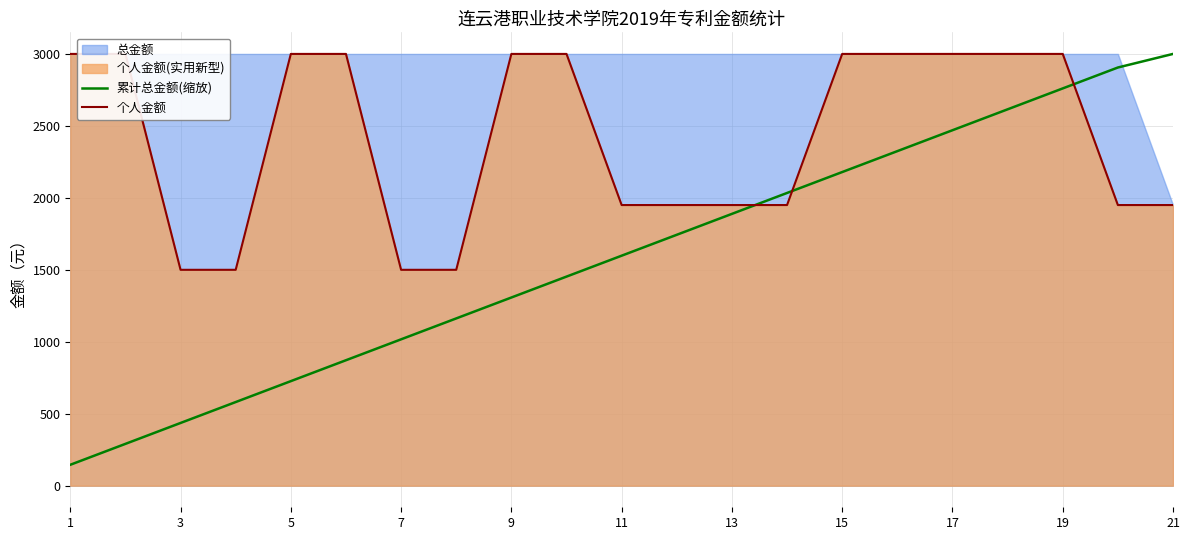

What is the minimum value for 累计总金额(缩放)?

145.3